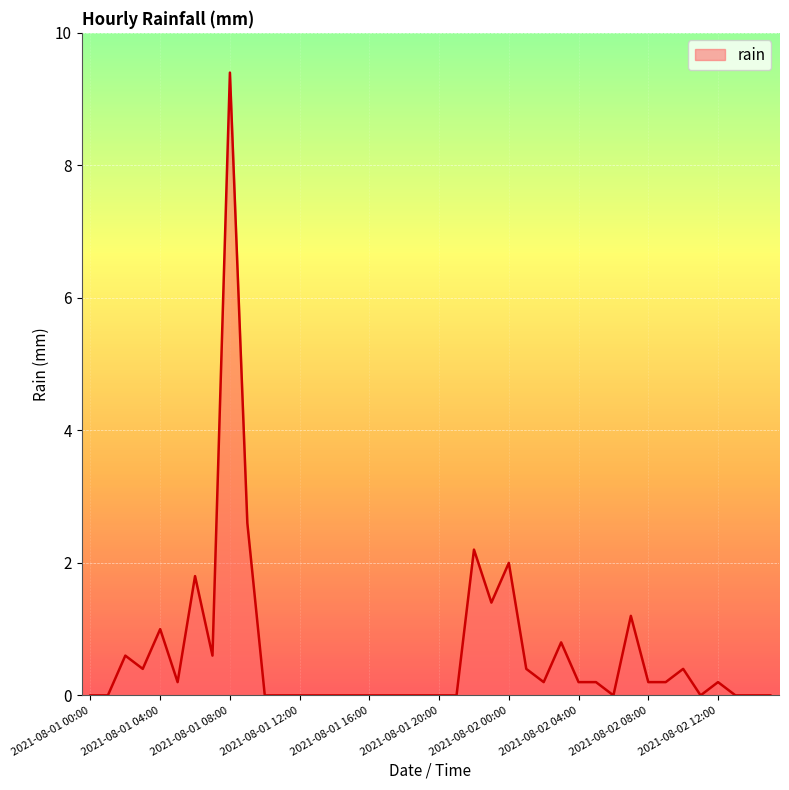

What is the greatest value displayed?

9.4